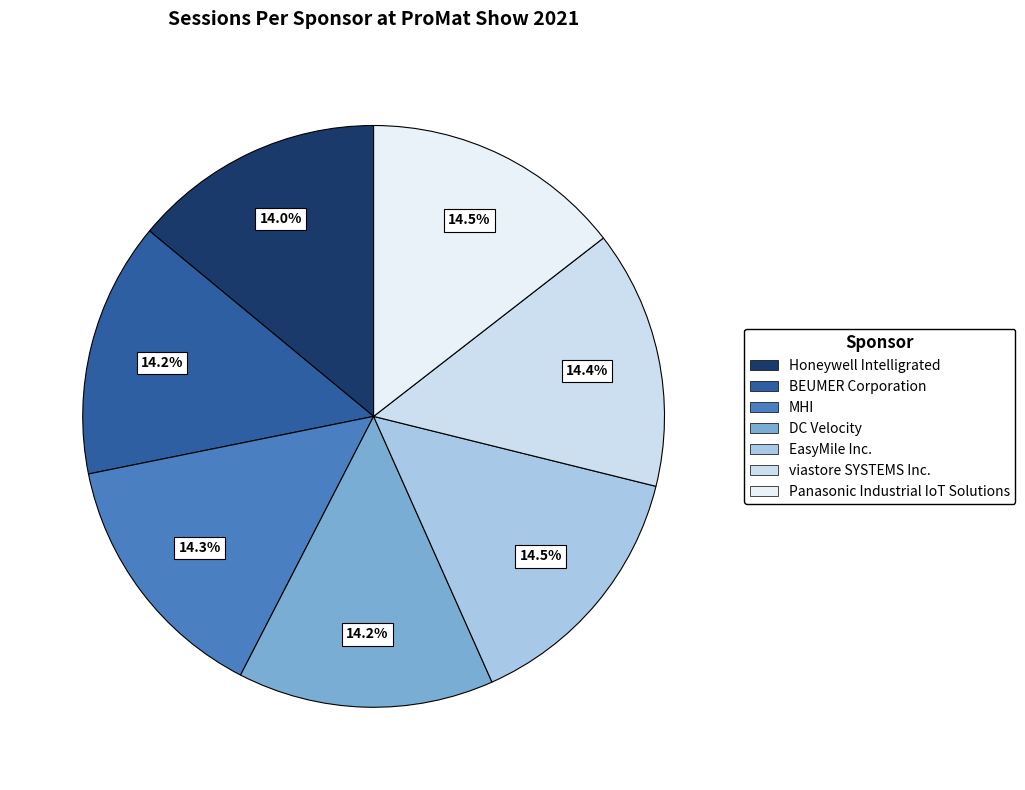

Which slice is the largest?

Panasonic Industrial IoT Solutions